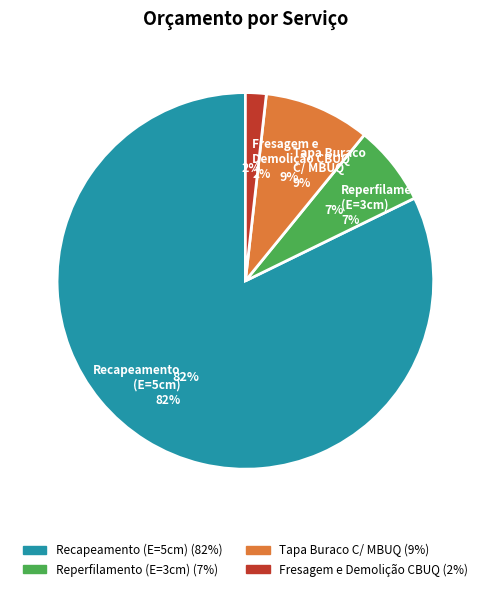

To the nearest percent, what is the difference between the largest and smallest slice percentages?

80%